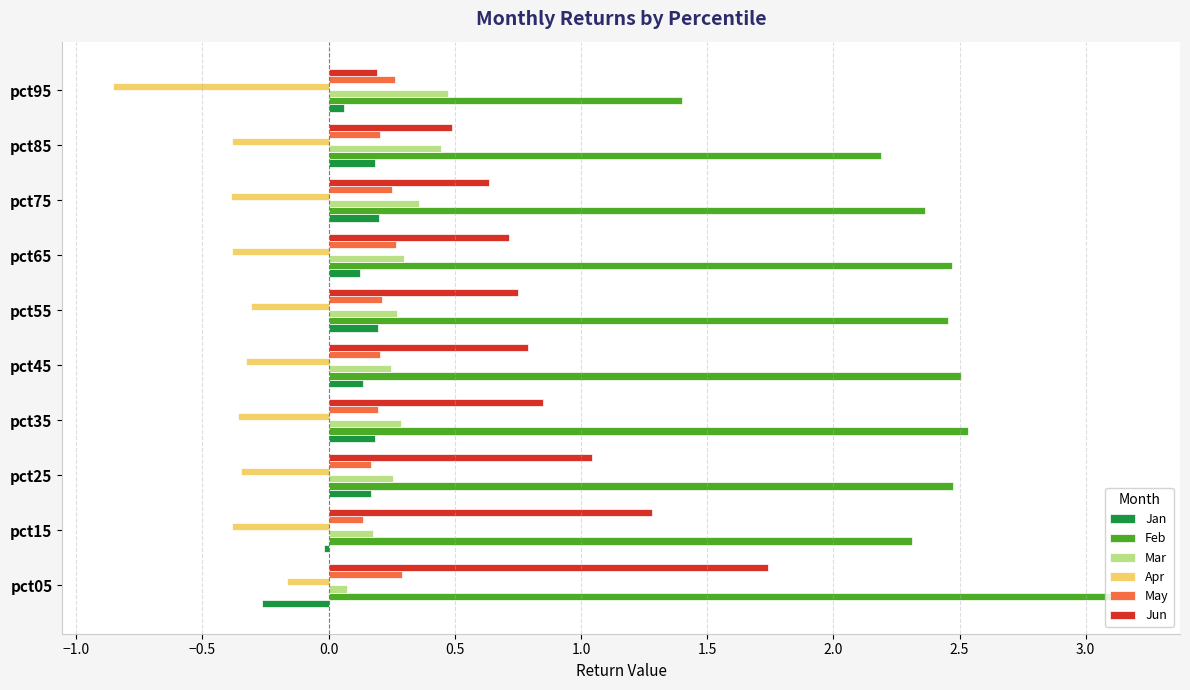

What is the sum of all Apr values?

-3.9